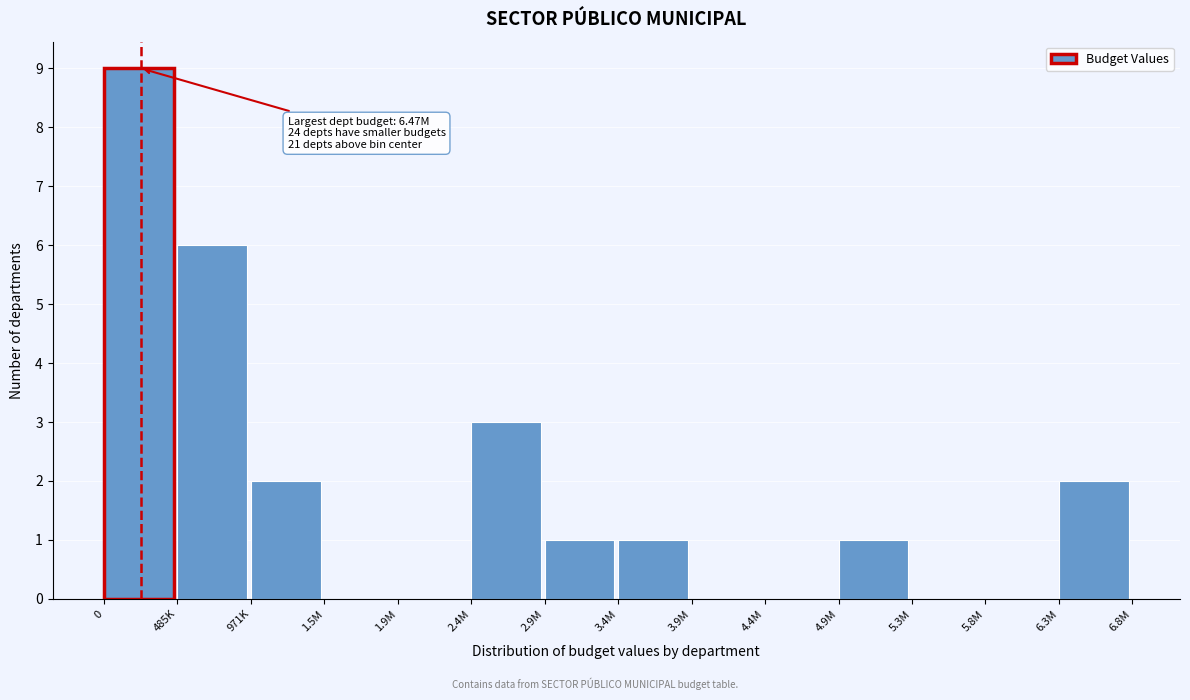

Reading right to left, what are all the values shown in this chart?

6.3M=2	5.8M=0	5.3M=0	4.9M=1	4.4M=0	3.9M=0	3.4M=1	2.9M=1	2.4M=3	1.9M=0	1.5M=0	971K=2	485K=6	0=9